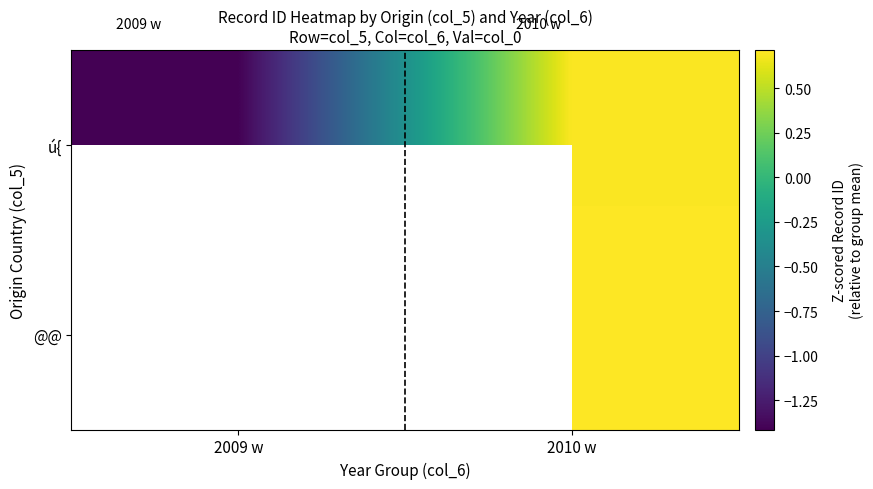

Rank the categories by ú{ value from highest to lowest.

2010 w, 2009 w